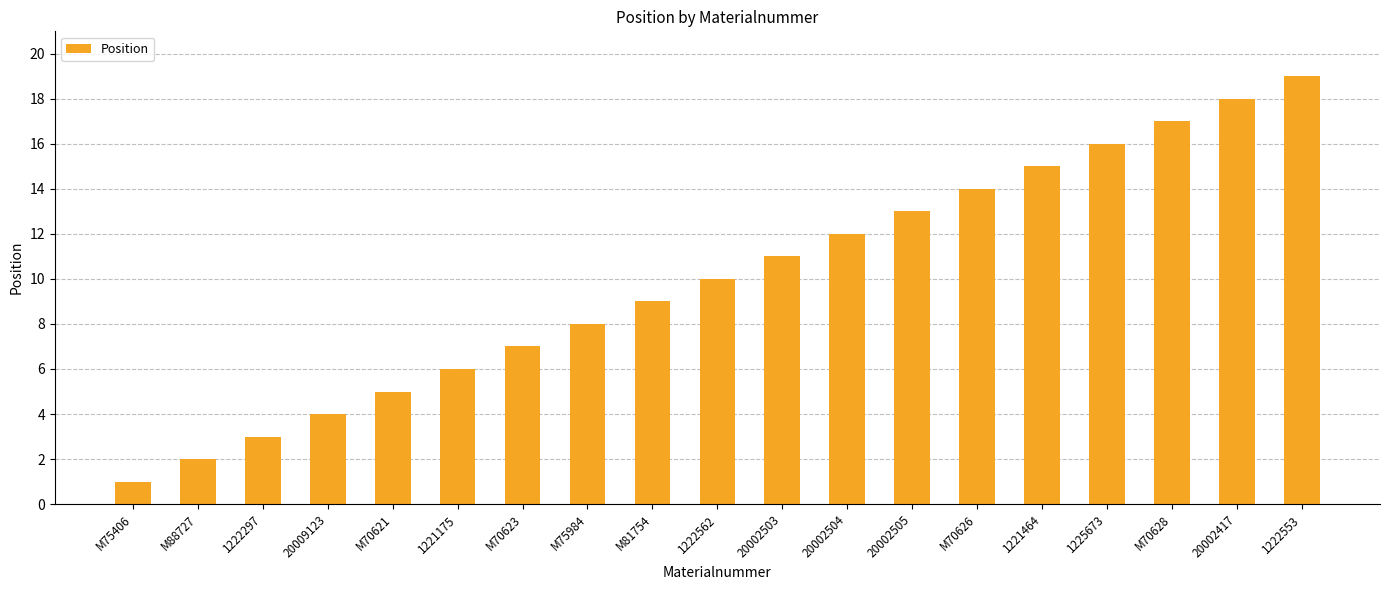

What is the difference between the maximum and minimum values?

18